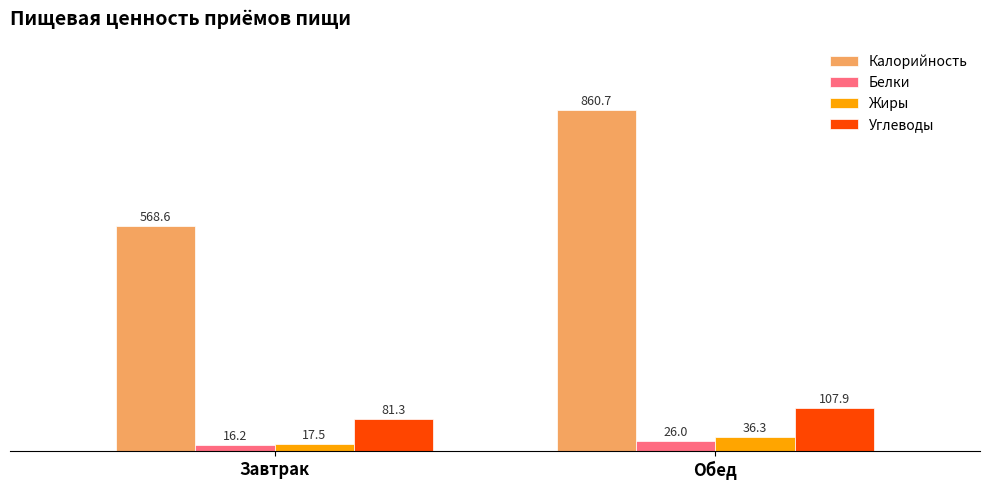

What is the value of the Калорийность bar at the 1st from the left?

568.6